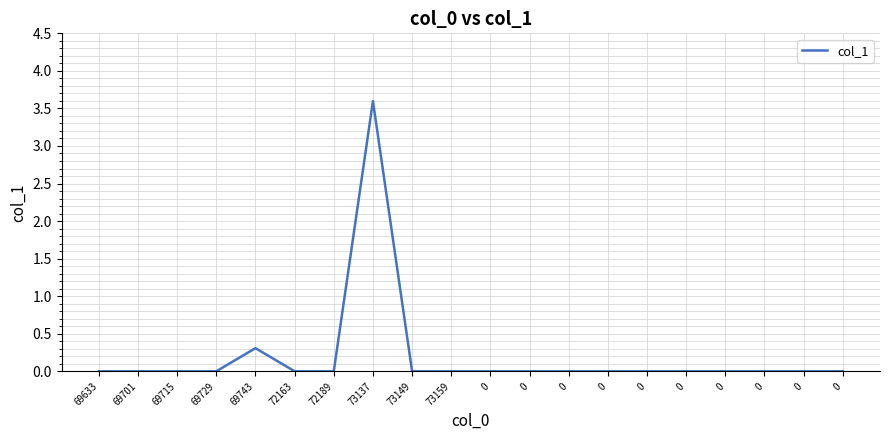

Rank the categories by value from highest to lowest.

73137, 69743, 69633, 69701, 69715, 69729, 72163, 72189, 73149, 73159, 0, 0, 0, 0, 0, 0, 0, 0, 0, 0